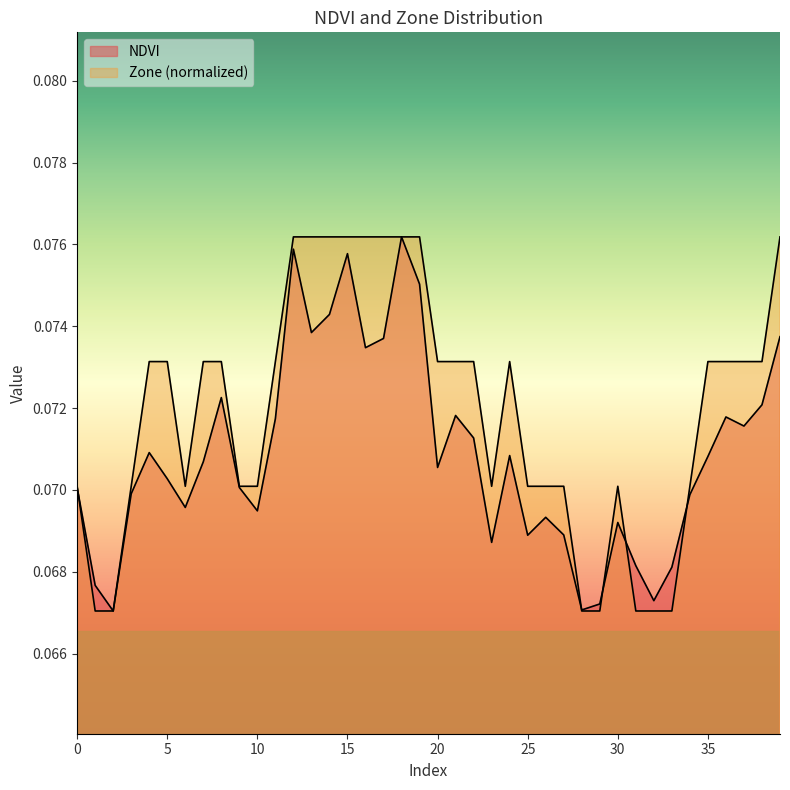

How many distinct data groups are displayed?

2